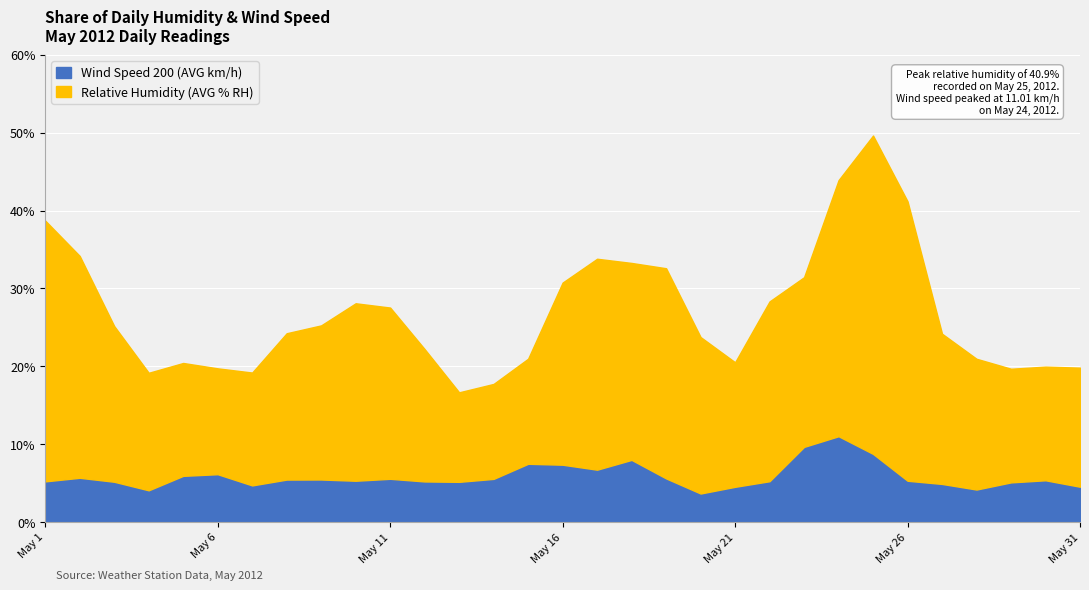

How many lines are shown in the chart?

2